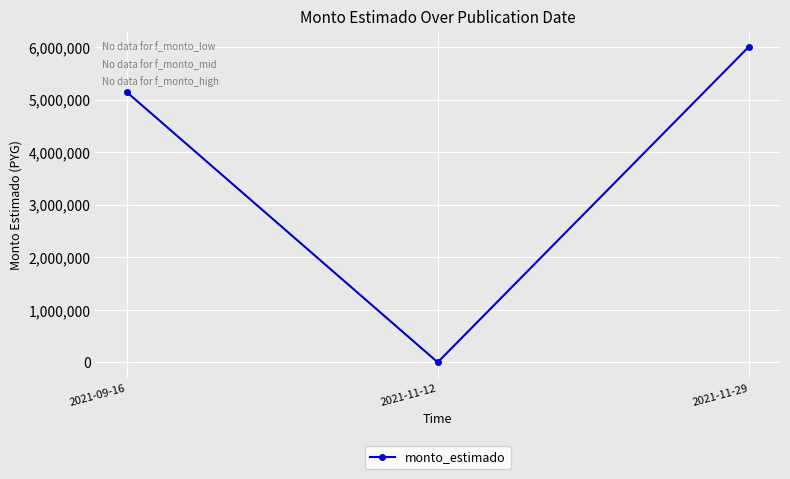

What is the label of the 1st point from the right?

2021-11-29